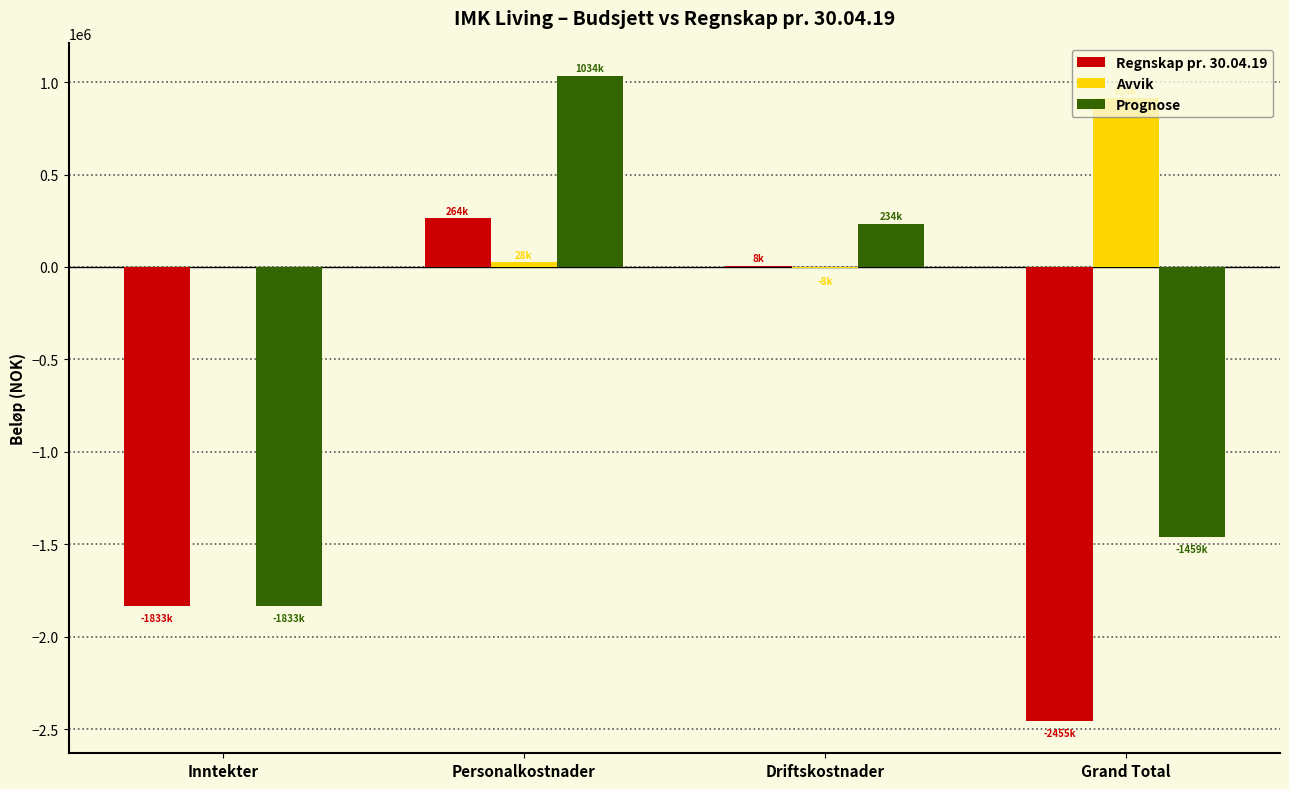

Which series changed the most between Inntekter and Personalkostnader?

Prognose